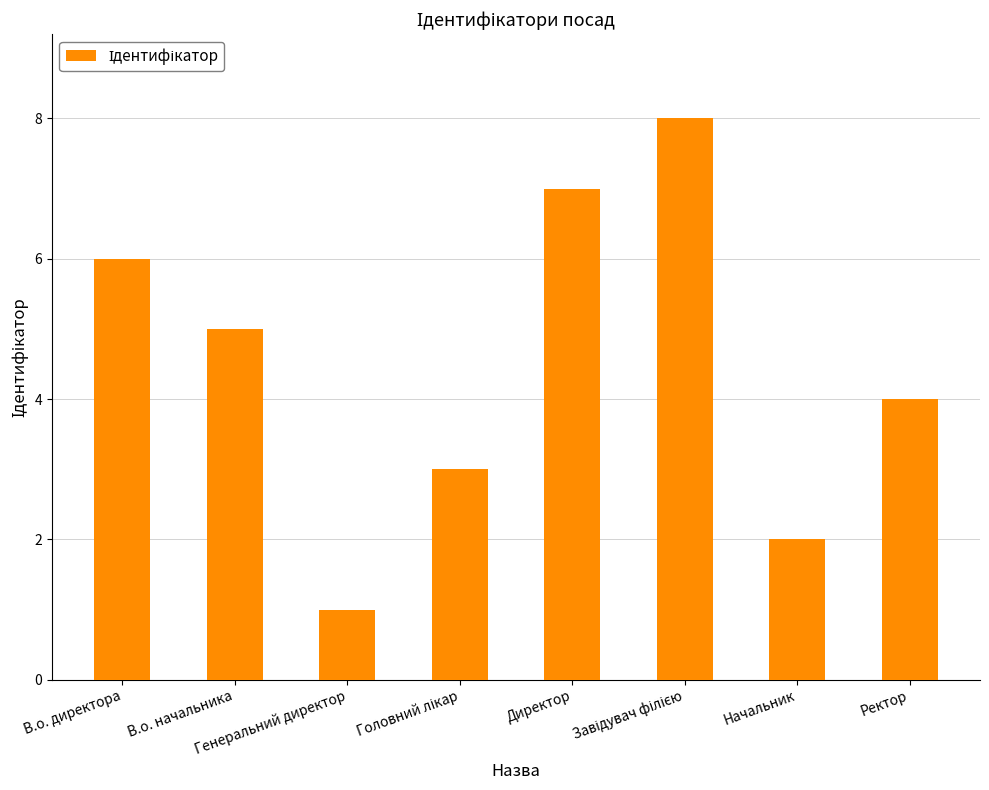

Are the bars grouped side by side (vs. stacked)?

No